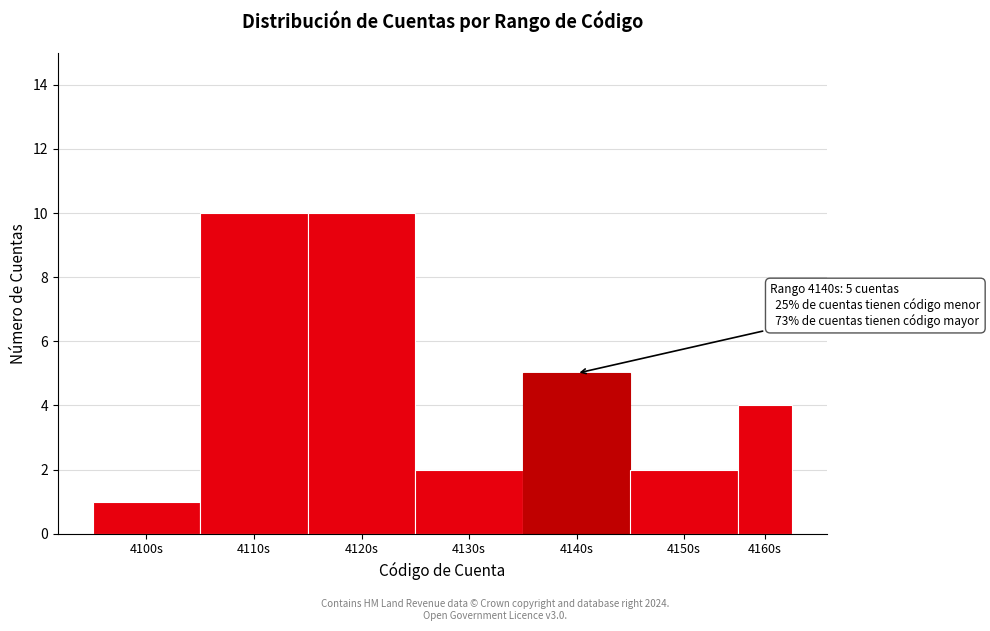

Reading left to right, extract all data points from this chart.

1	10	10	2	5	2	4